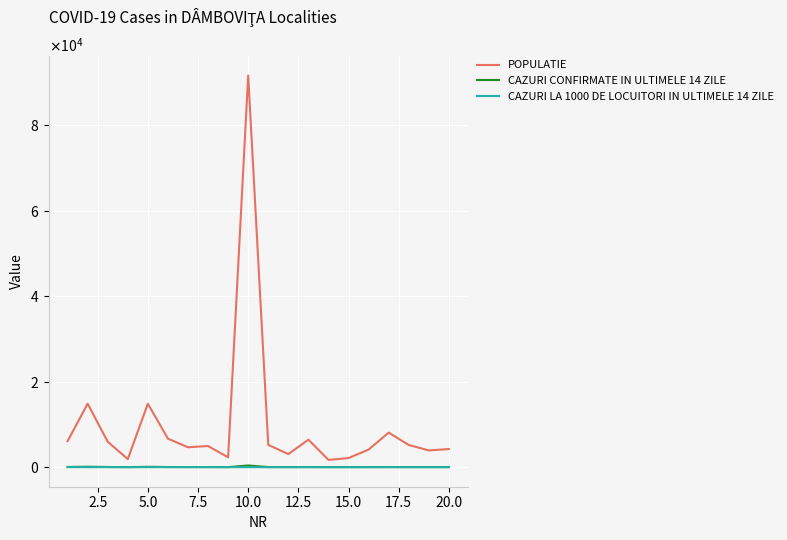

Is this an area chart (filled region under the line)?

No